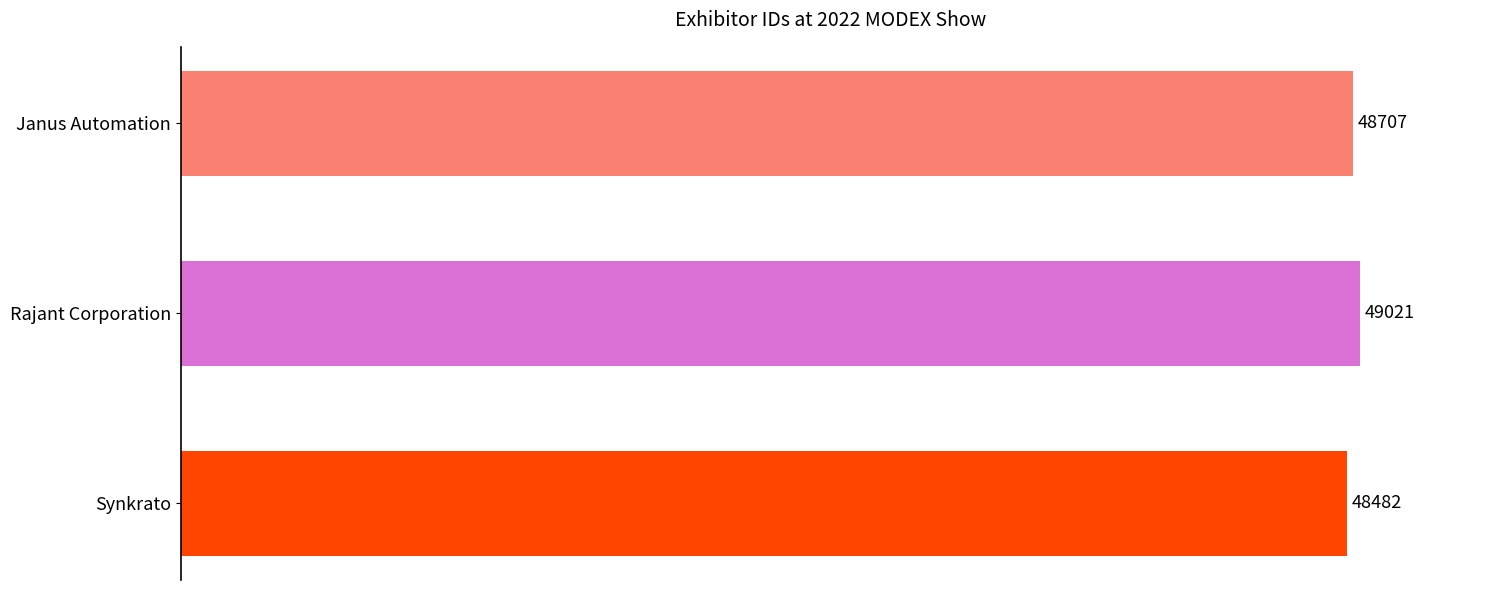

How many values are between 48482 and 49021?

3